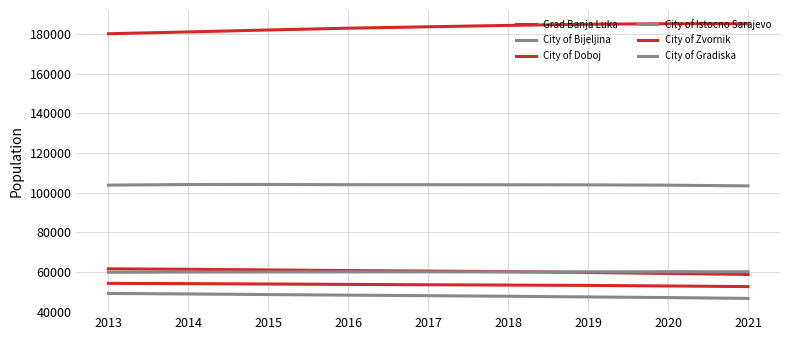

Does the chart display data point markers on the line(s)?

No